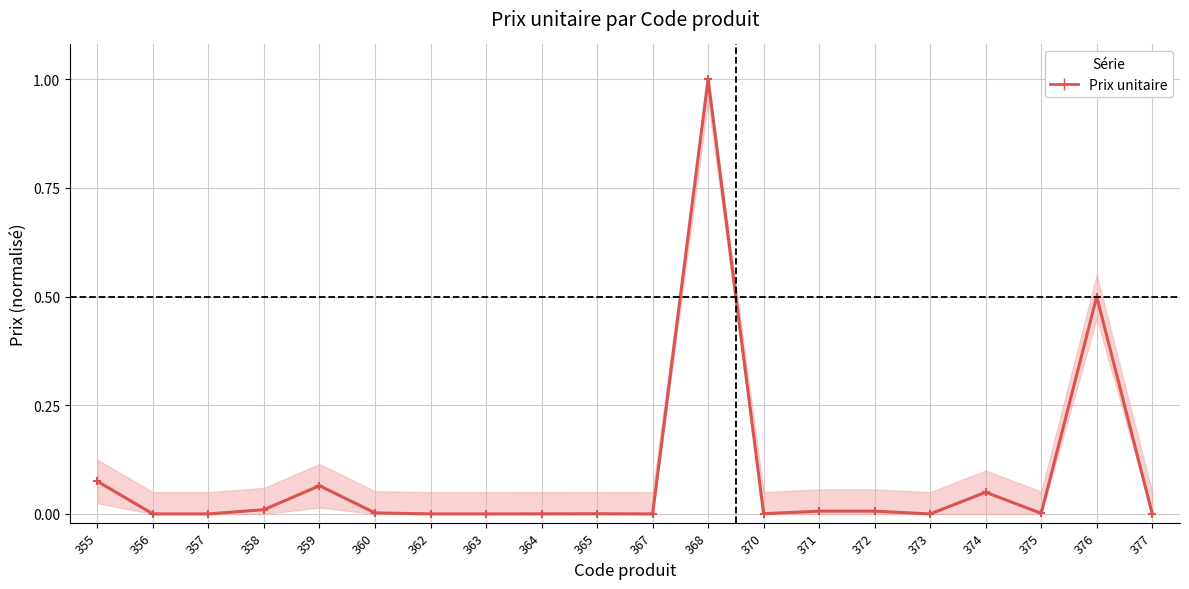

Which has a higher value, 368 or 376?

368